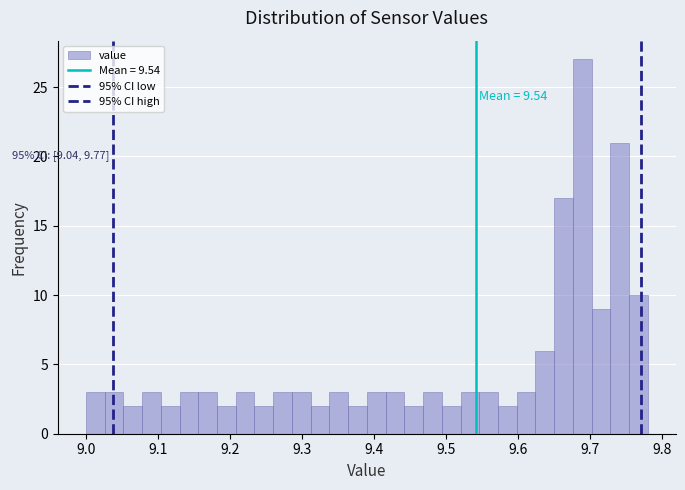

Around what value on the x-axis is the tallest bar? Give the approximate position of its centre, as read against the axis.

9.69